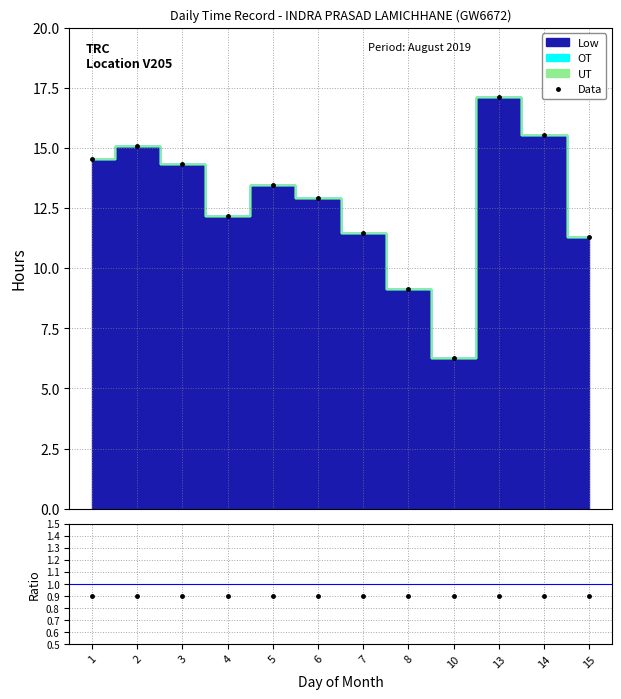

At which category is the sum across all series the highest?

13